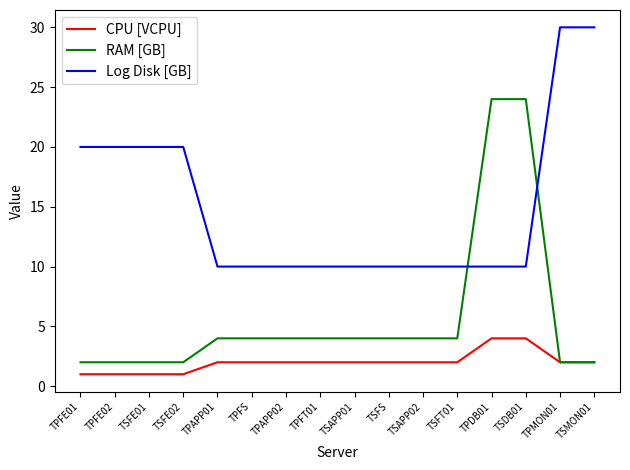

Which series changed the most between TPAPP01 and TPMON01?

Log Disk [GB]